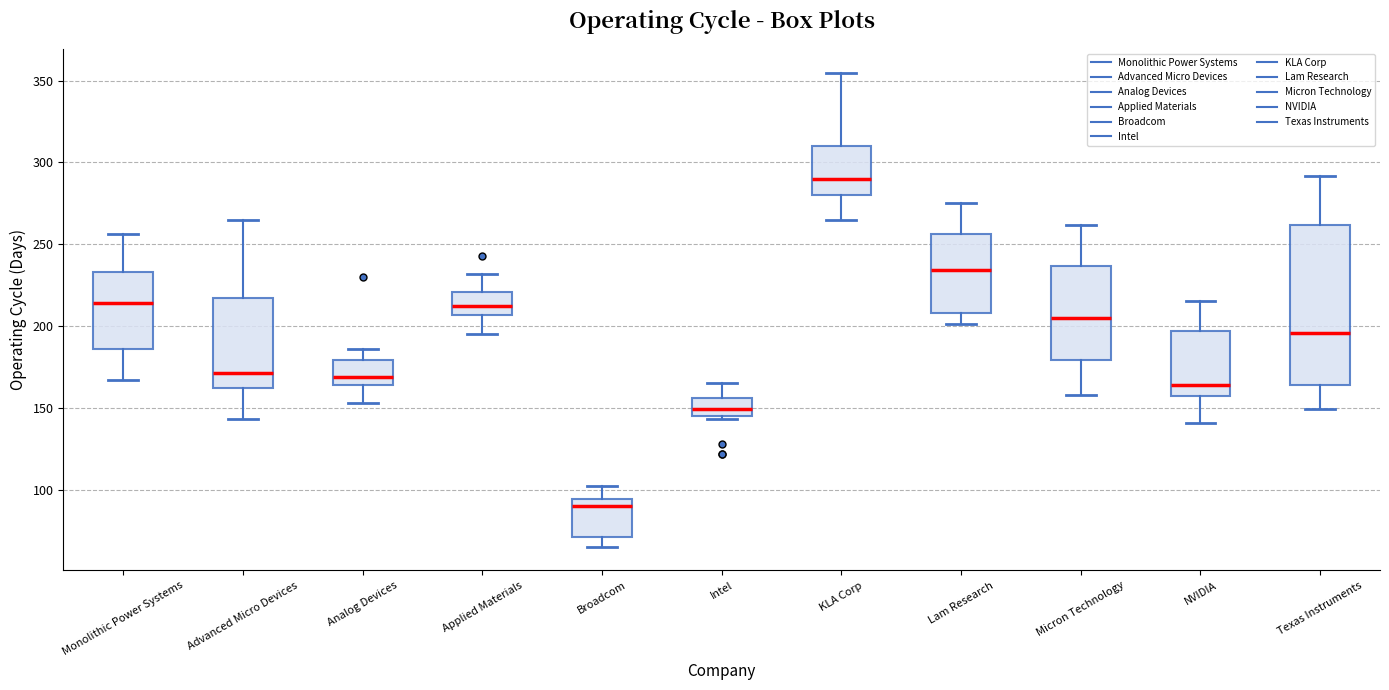

Reading left to right, transcribe this box plot: for each box, give where its median line is, the range the box spans, and where its two whiskers end, as read against the y-axis. The values are not printed on the chart, so give them approximately, as read against the axis.

Monolithic Power Systems: median 215, box 185 to 235, whiskers 165 to 255
Advanced Micro Devices: median 170, box 160 to 215, whiskers 145 to 265
Analog Devices: median 170, box 165 to 180, whiskers 155 to 185
Applied Materials: median 210, box 205 to 220, whiskers 195 to 230
Broadcom: median 90, box 70 to 95, whiskers 65 to 100
Intel: median 150, box 145 to 155, whiskers 145 (just below the box's lower edge) to 165
KLA Corp: median 290, box 280 to 310, whiskers 265 to 355
Lam Research: median 235, box 210 to 255, whiskers 200 to 275
Micron Technology: median 205, box 180 to 235, whiskers 160 to 260
NVIDIA: median 165, box 155 to 195, whiskers 140 to 215
Texas Instruments: median 195, box 165 to 260, whiskers 150 to 290